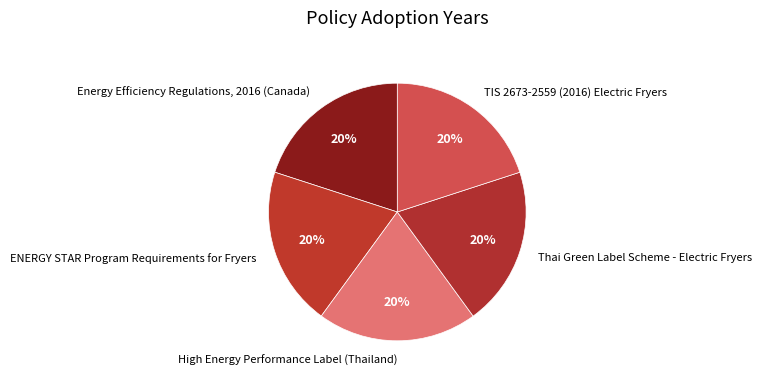

Is it true that Energy Efficiency Regulations, 2016 (Canada) is 26% of the pie?

False